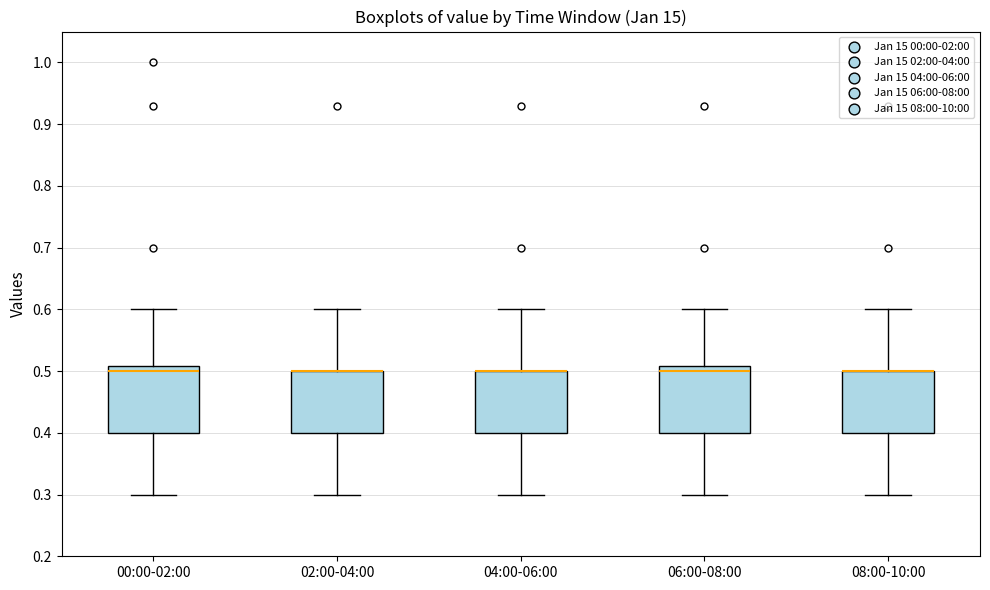

Reading left to right, transcribe this box plot: for each box, give where its median line is, the range the box spans, and where its two whiskers end, as read against the y-axis. The values are not printed on the chart, so give them approximately, as read against the axis.

00:00-02:00: median 0.50, box 0.40 to 0.51, whiskers 0.30 to 0.60
02:00-04:00: median 0.50 (drawn on the box's upper edge), box 0.40 to 0.50, whiskers 0.30 to 0.60
04:00-06:00: median 0.50 (drawn on the box's upper edge), box 0.40 to 0.50, whiskers 0.30 to 0.60
06:00-08:00: median 0.50, box 0.40 to 0.51, whiskers 0.30 to 0.60
08:00-10:00: median 0.50 (drawn on the box's upper edge), box 0.40 to 0.50, whiskers 0.30 to 0.60